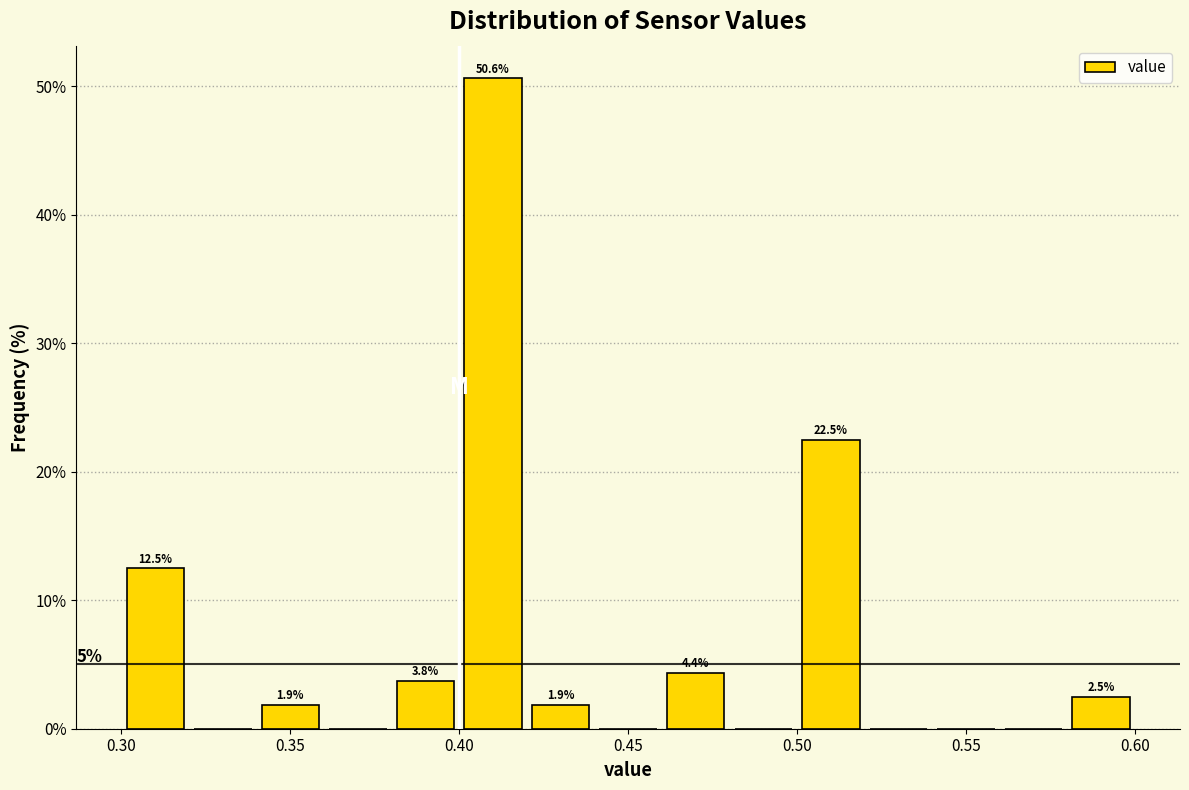

Over which range of the x-axis is the bar tallest?

0.40 to 0.42